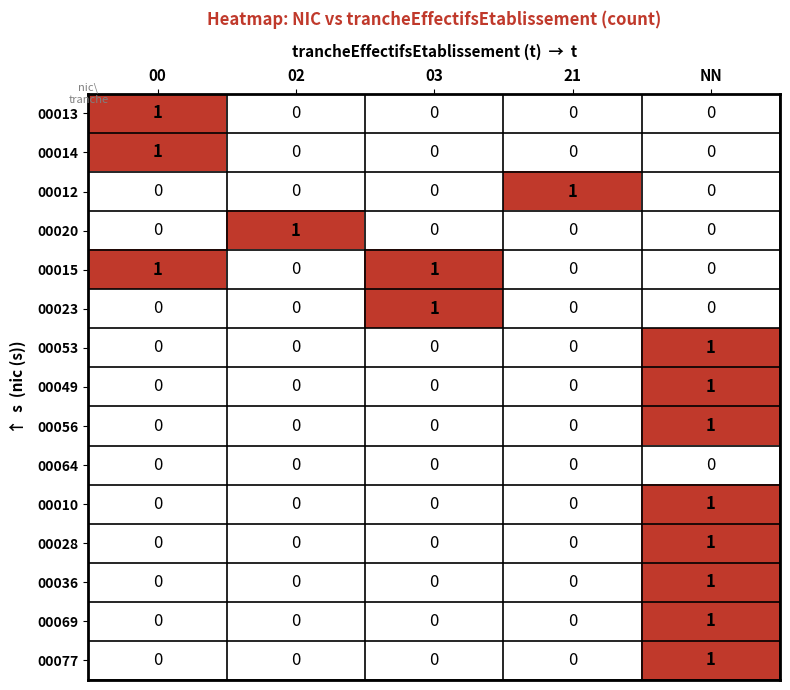

Which series has the largest total across all categories?

00015